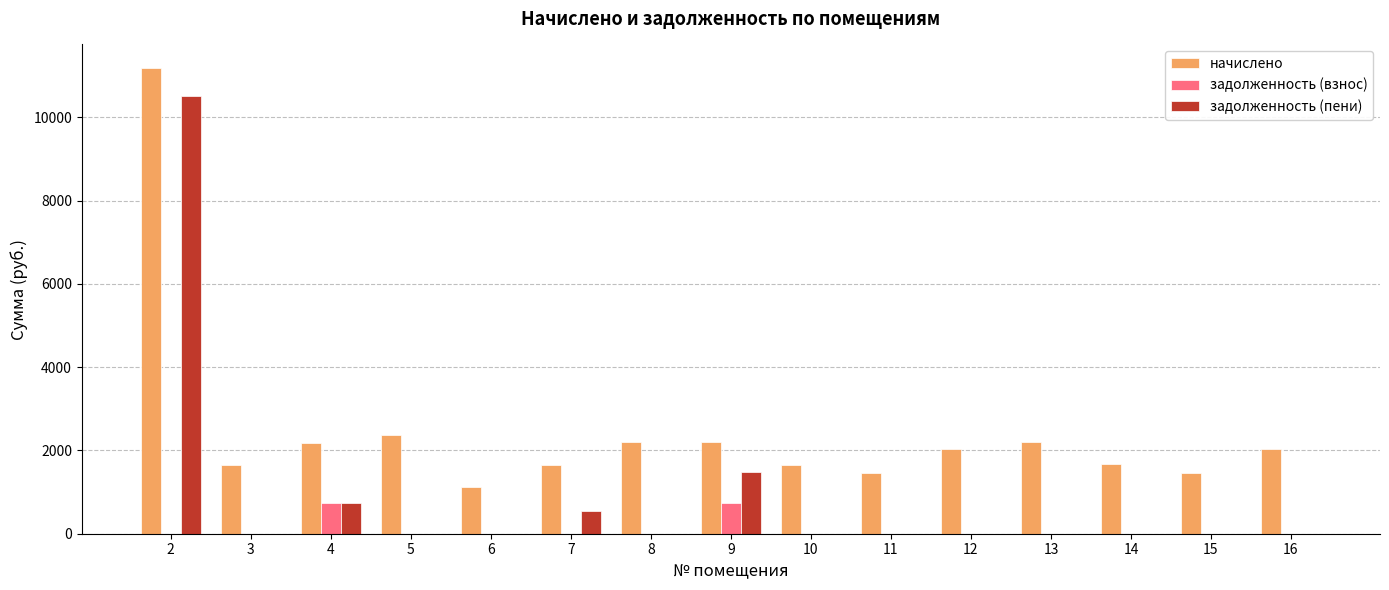

Which series has the largest total across all categories?

начислено